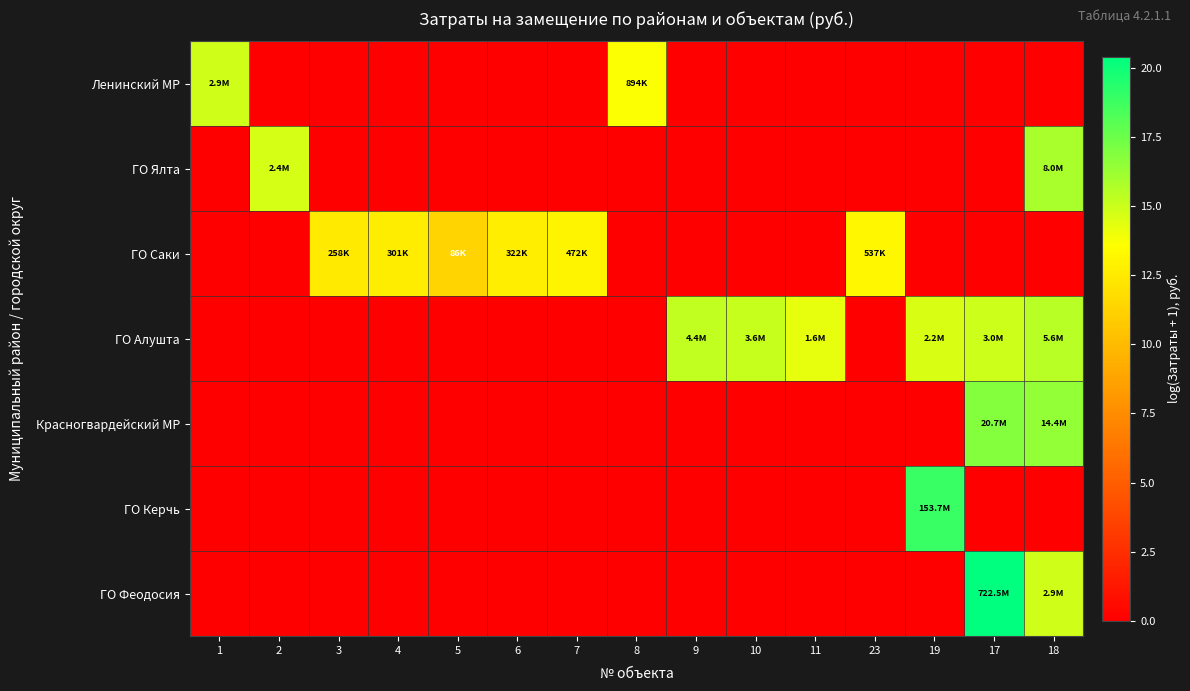

What is the difference between the highest and lowest values at 4?

12.6